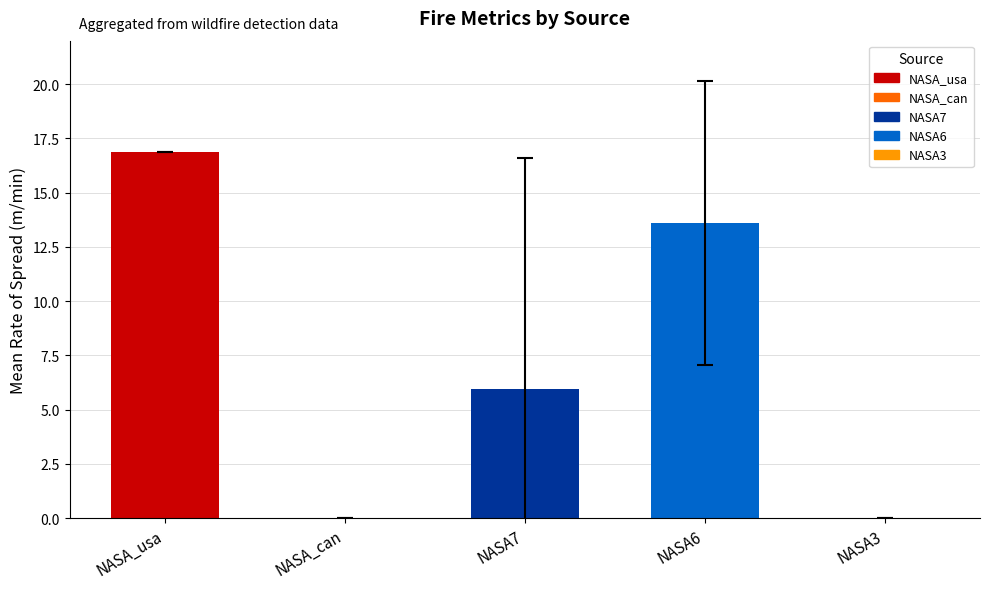

Rank the categories by value from highest to lowest.

NASA_usa, NASA6, NASA7, NASA_can, NASA3